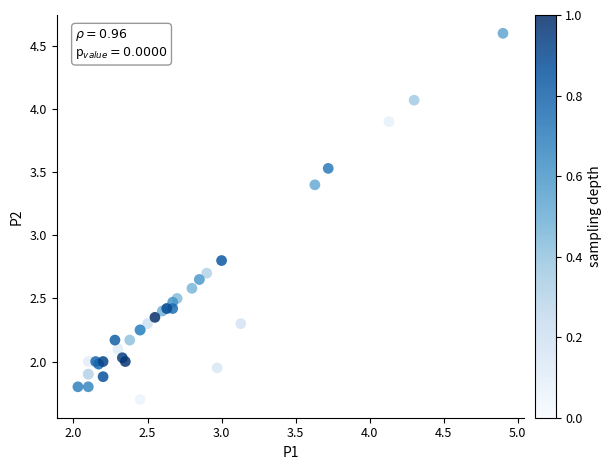

What Y value in the scatter plot is closest to 3?

2.8